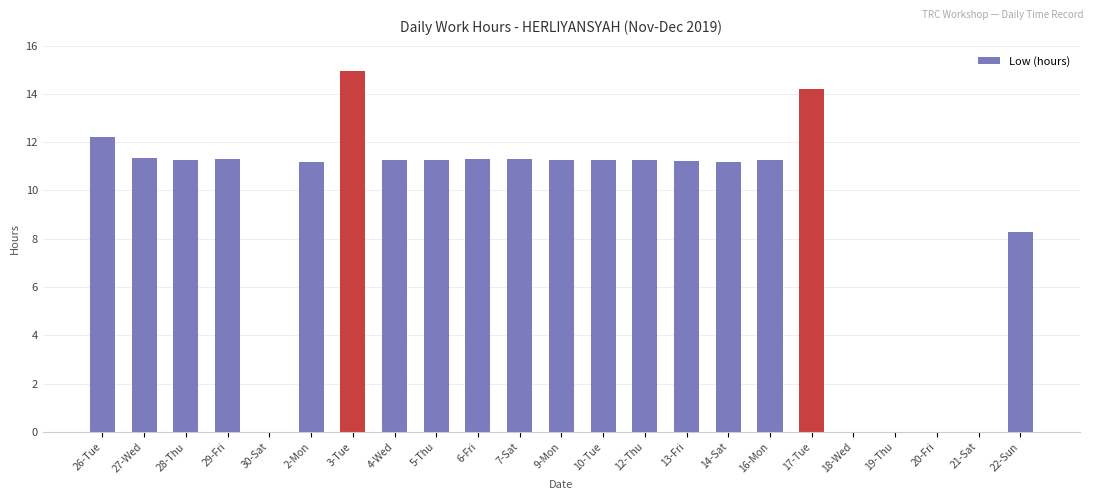

Where is the data nearest to the value 7?

22-Sun